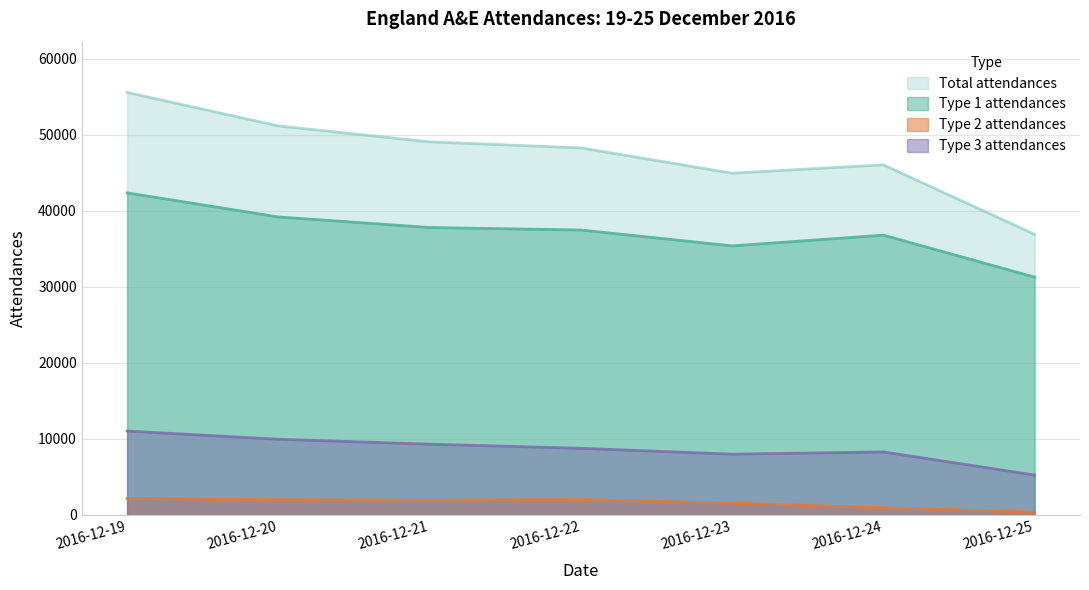

Rank the series at 2016-12-21 from lowest to highest value.

Type 2 attendances, Type 3 attendances, Type 1 attendances, Total attendances